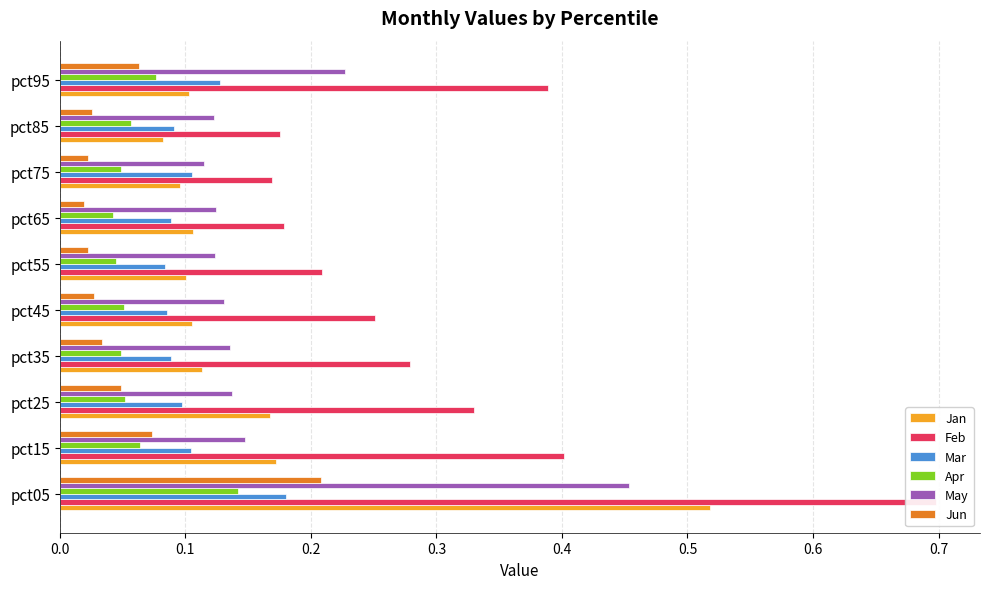

Reading right to left, what are all the values shown in this chart?

Jan: 0.1	0.1	0.1	0.1	0.1	0.1	0.1	0.2	0.2	0.5
Feb: 0.4	0.2	0.2	0.2	0.2	0.3	0.3	0.3	0.4	0.7
Mar: 0.1	0.1	0.1	0.1	0.1	0.1	0.1	0.1	0.1	0.2
Apr: 0.1	0.1	0.0	0.0	0.0	0.1	0.0	0.1	0.1	0.1
May: 0.2	0.1	0.1	0.1	0.1	0.1	0.1	0.1	0.1	0.5
Jun: 0.1	0.0	0.0	0.0	0.0	0.0	0.0	0.0	0.1	0.2